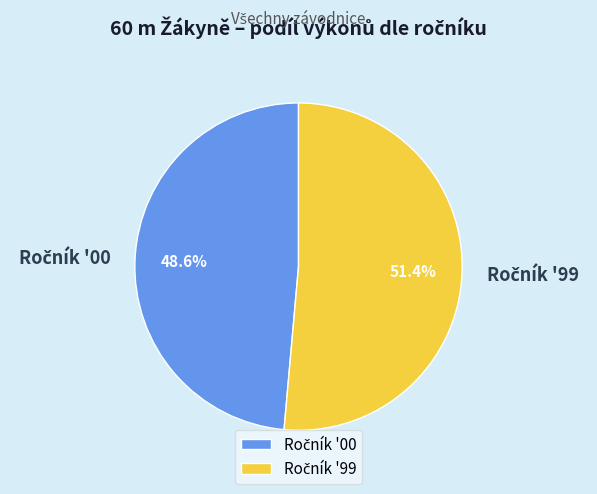

Does any single category account for the majority?

Yes